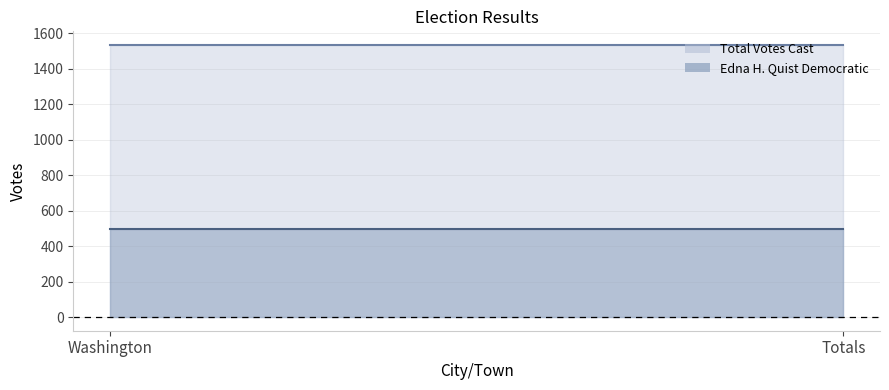

What is the total value across all series at Washington?

2032